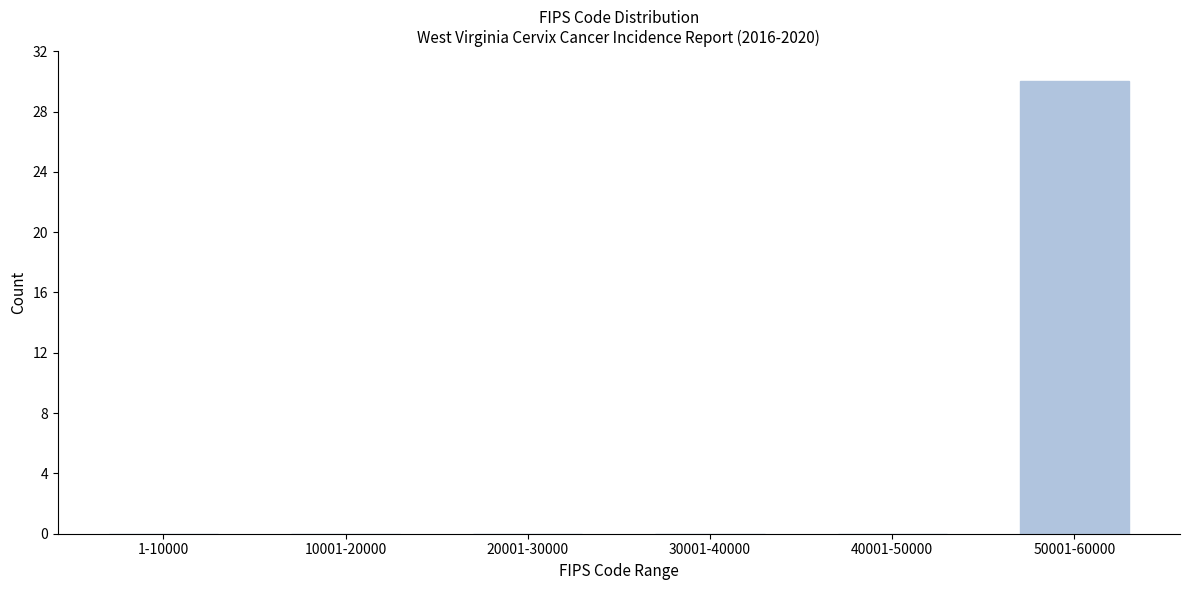

Reading left to right, what are all the values shown in this chart?

1-10000=0	10001-20000=0	20001-30000=0	30001-40000=0	40001-50000=0	50001-60000=30